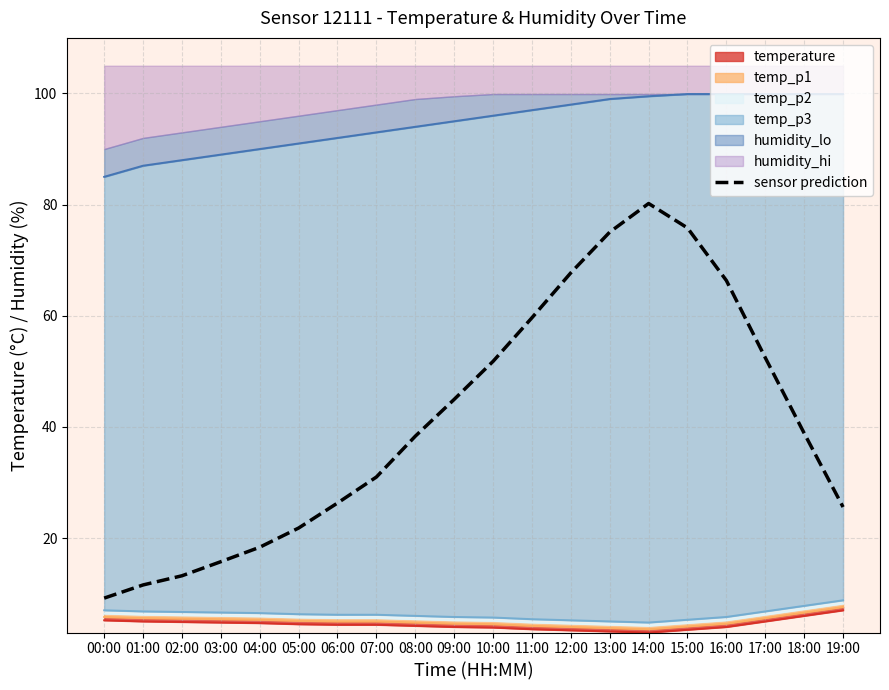

What position from the left is 13:00?

14